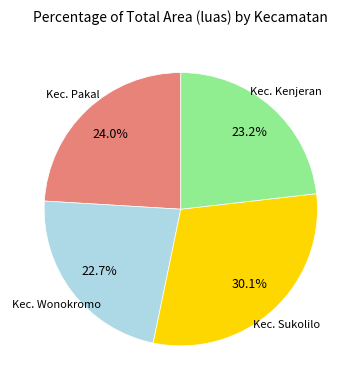

Does any single category account for the majority?

No